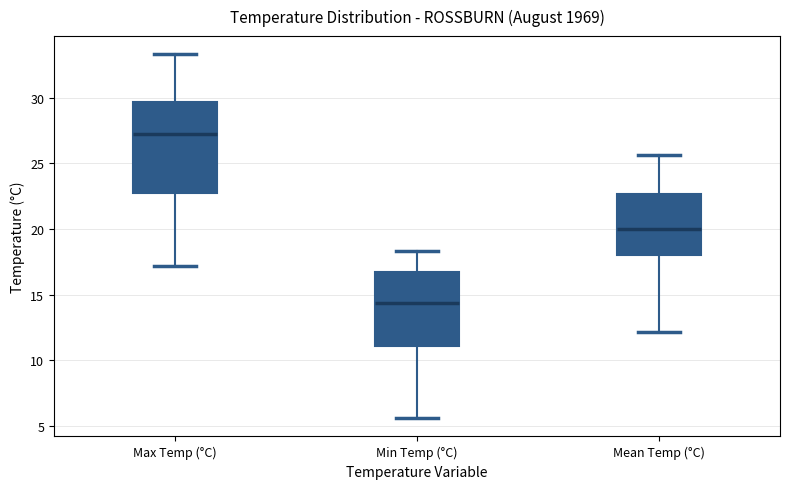

Reading left to right, transcribe this box plot: for each box, give where its median line is, the range the box spans, and where its two whiskers end, as read against the y-axis. The values are not printed on the chart, so give them approximately, as read against the axis.

Max Temp (°C): median 27.0, box 23.0 to 29.5, whiskers 17.0 to 33.5
Min Temp (°C): median 14.5, box 11.0 to 16.5, whiskers 5.5 to 18.5
Mean Temp (°C): median 20.0, box 18.0 to 22.5, whiskers 12.0 to 25.5